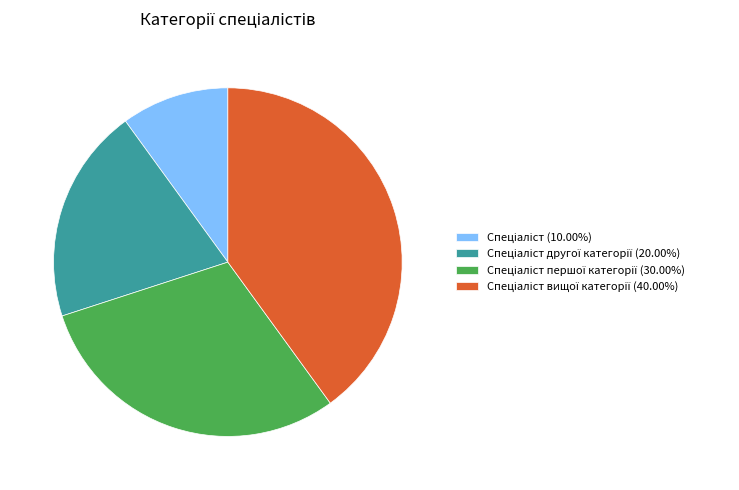

How many slices are in this pie chart?

4